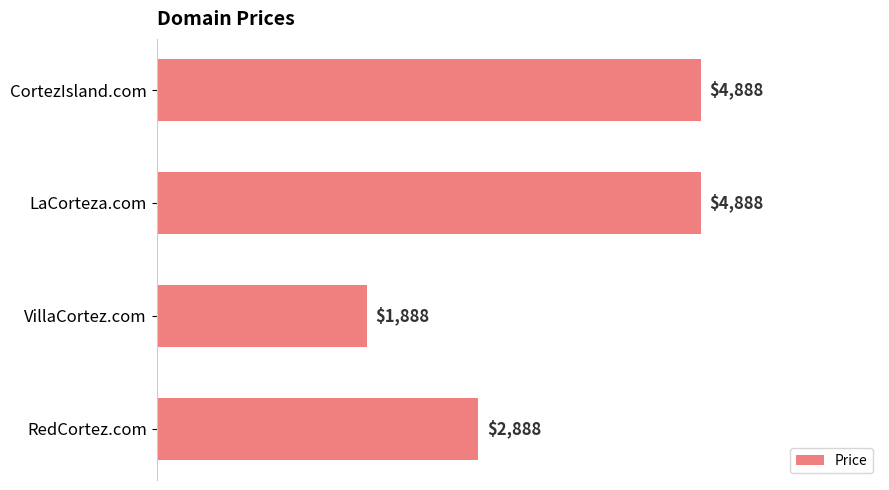

Approximately how many times larger is the value at CortezIsland.com compared to RedCortez.com?

1.7